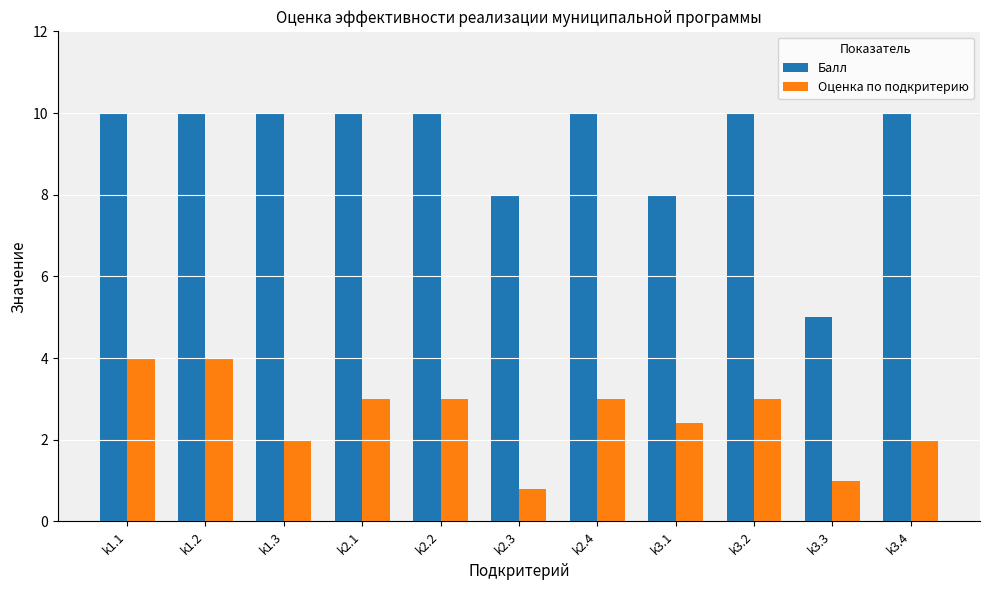

What is the greatest value displayed?

10.0